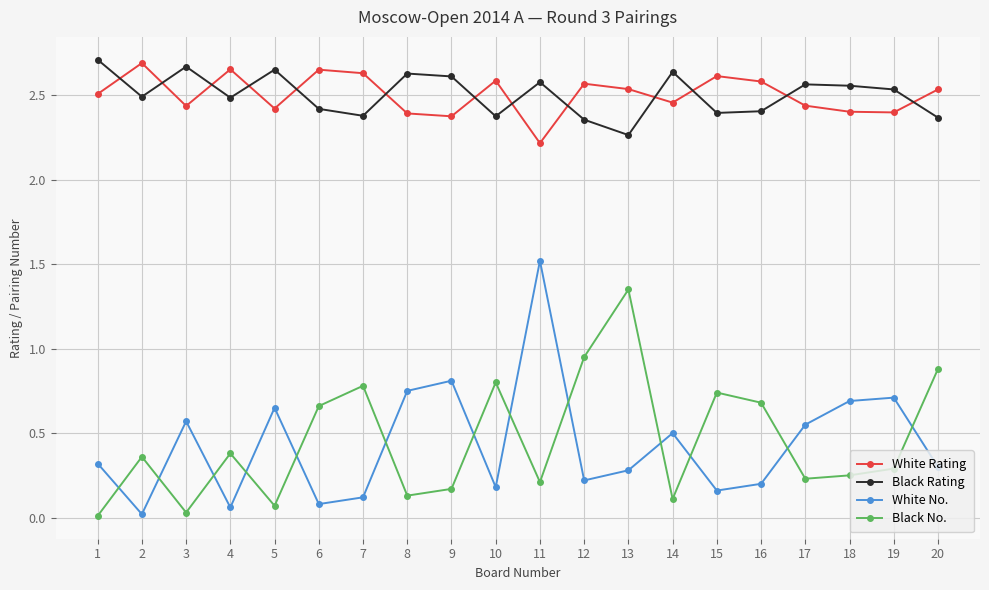

The Black Rating series shows 2.6 at 8. True or false?

True